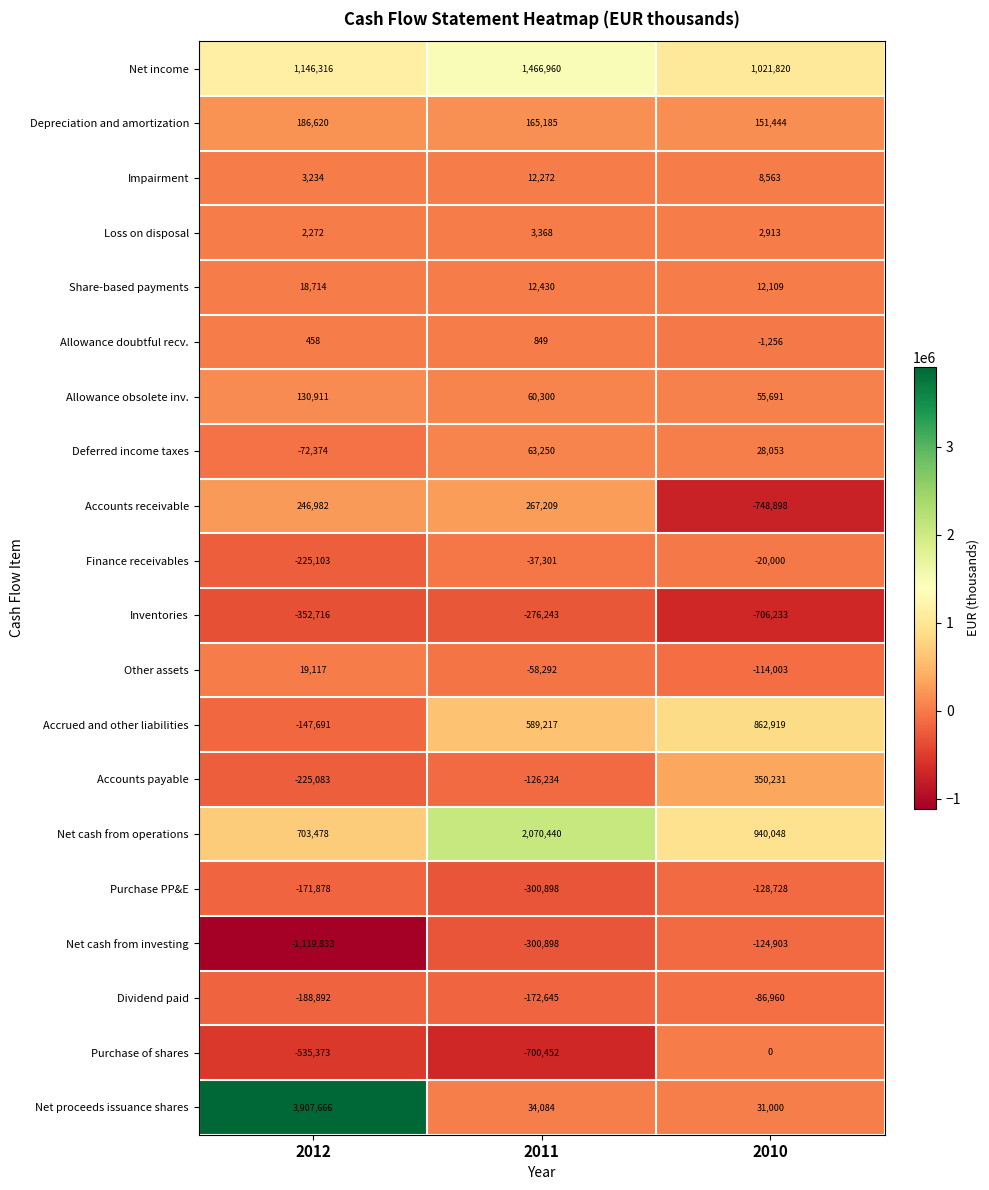

Which category has the lowest value across all series?

2012